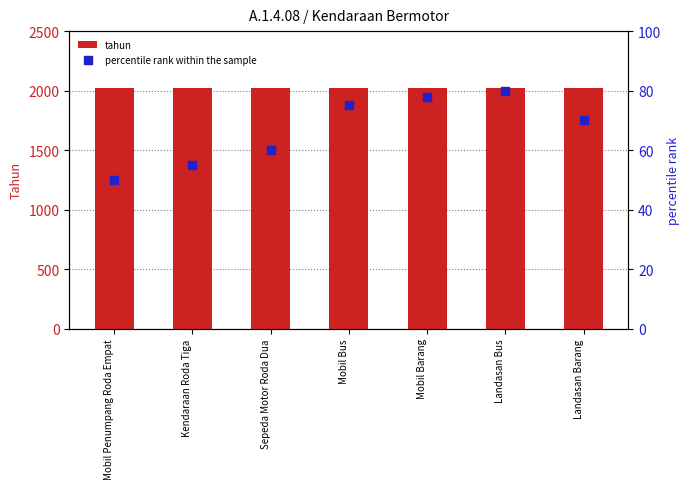

What is the total value across all series at Kendaraan Roda Tiga?

2075